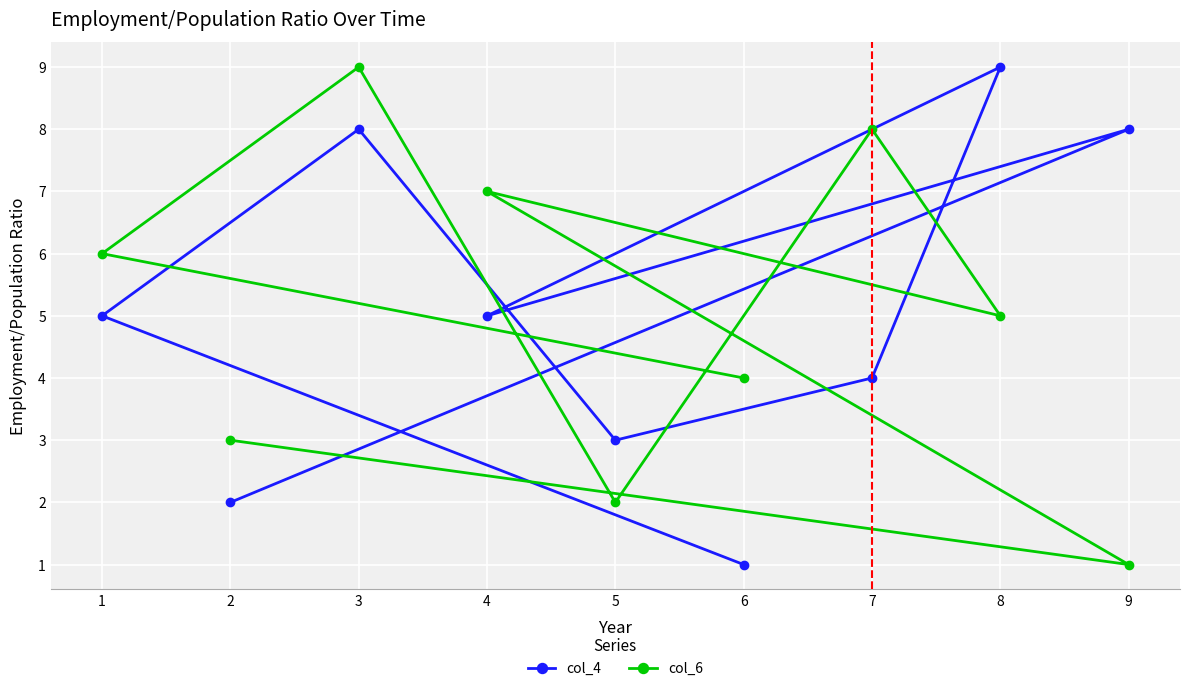

Which series has the largest range (max minus min)?

col_4